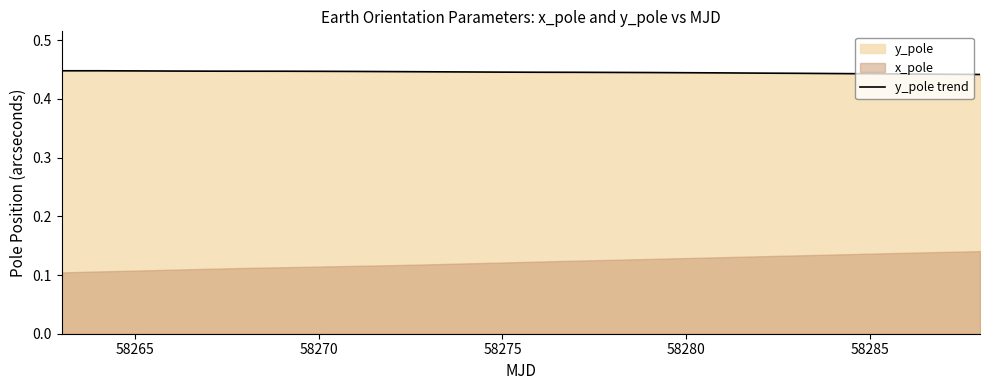

Is it true that y_pole trend equals 0.6 at 58265?

False